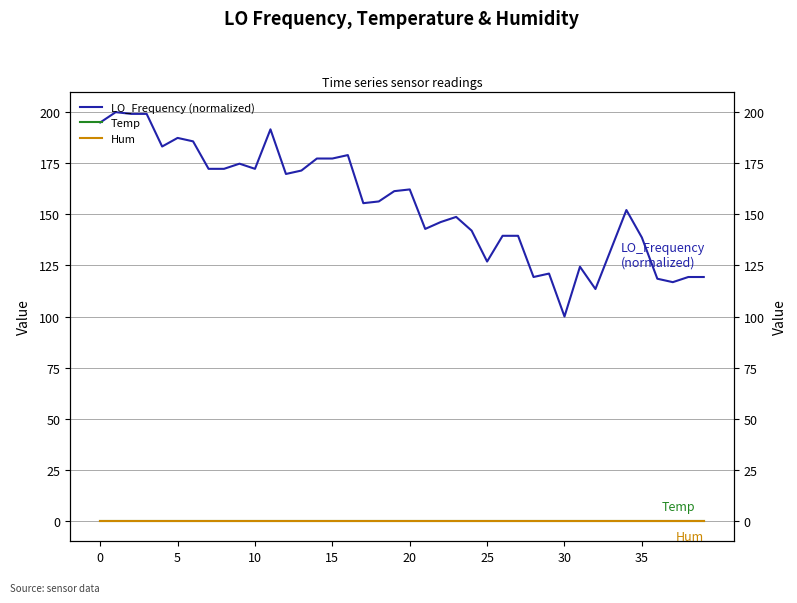

True or false: LO_Frequency (normalized) has a value of 119.3 at 38.

True